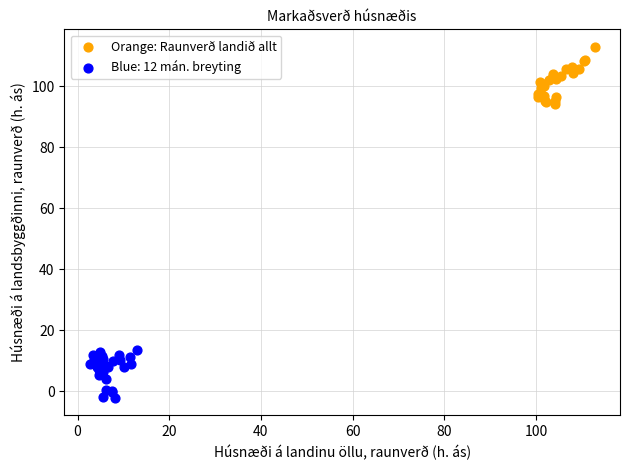

Which series reaches the minimum Y coordinate?

Blue: 12 mán. breyting